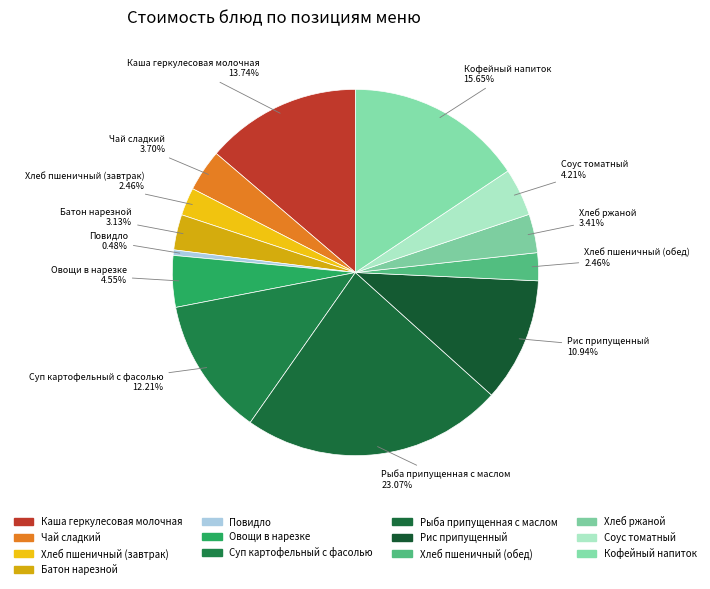

How many segments does this pie chart have?

13